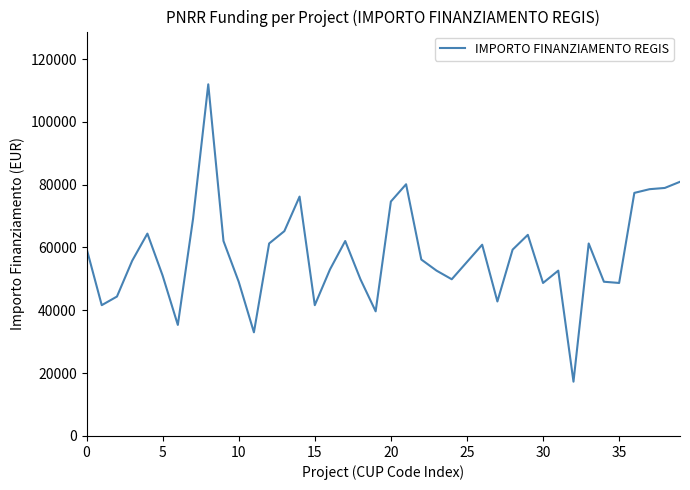

What is the difference between the maximum and minimum values?

94665.7